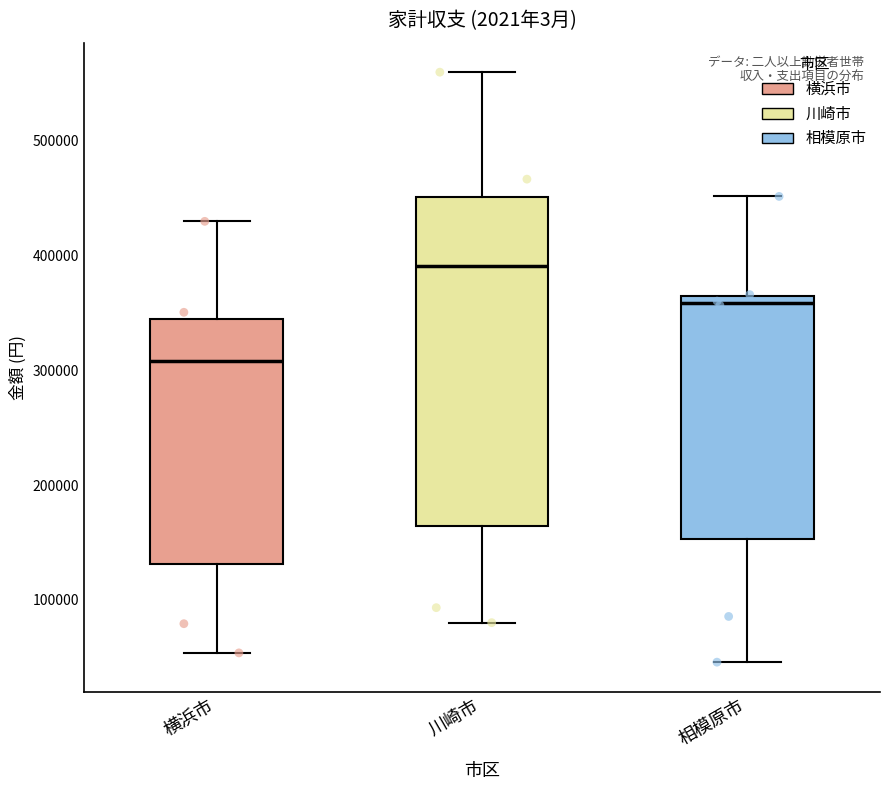

Reading left to right, transcribe this box plot: for each box, give where its median line is, the range the box spans, and where its two whiskers end, as read against the y-axis. The values are not printed on the chart, so give them approximately, as read against the axis.

横浜市: median 310000, box 130000 to 340000, whiskers 50000 to 430000
川崎市: median 390000, box 160000 to 450000, whiskers 80000 to 560000
相模原市: median 360000 (just below the box's upper edge), box 150000 to 360000, whiskers 50000 to 450000